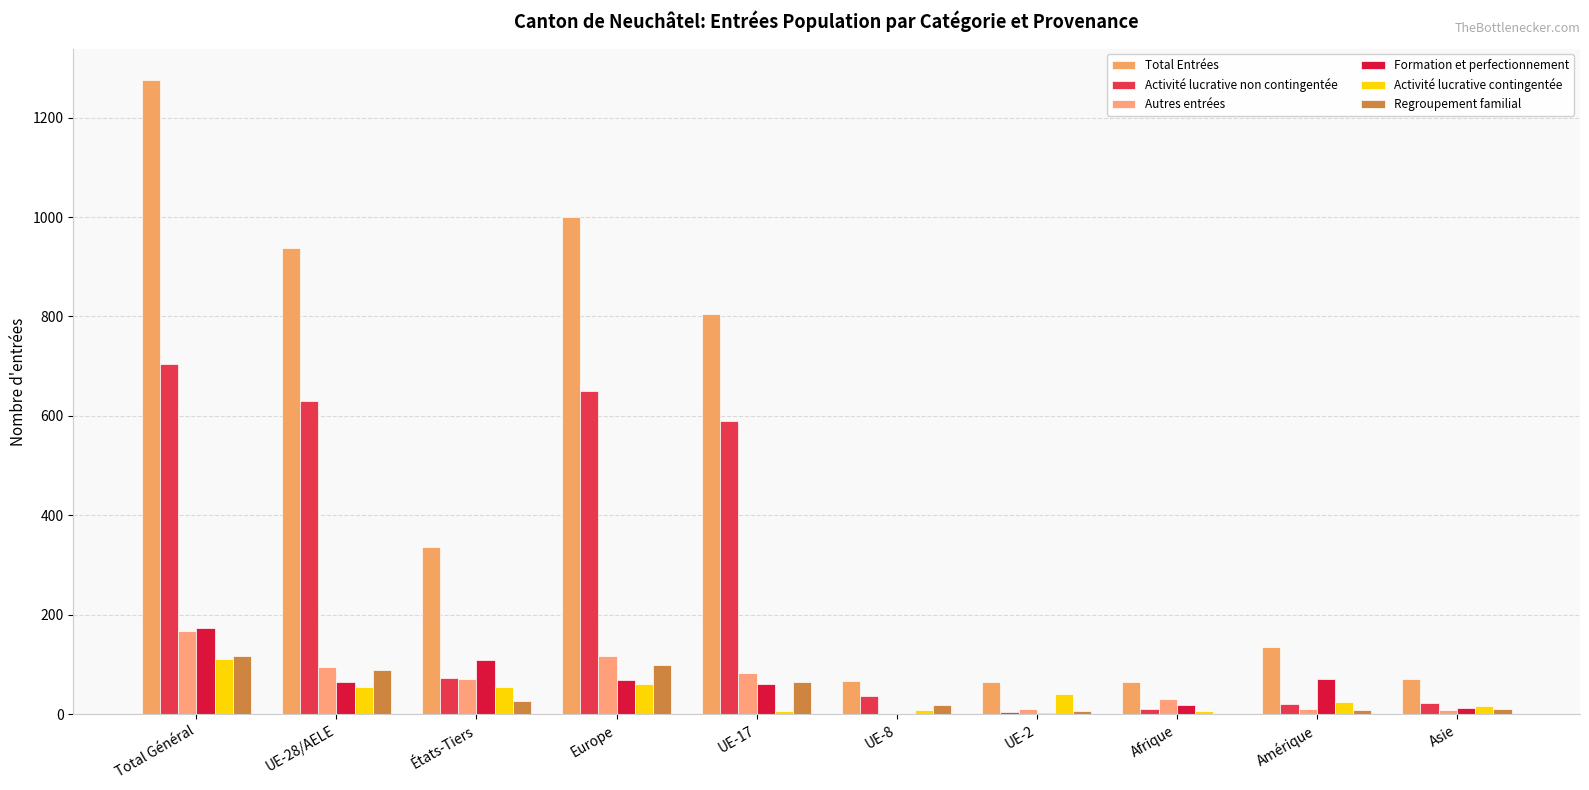

Rank the categories by Regroupement familial value from lowest to highest.

Afrique, UE-2, Amérique, Asie, UE-8, États-Tiers, UE-17, UE-28/AELE, Europe, Total Général